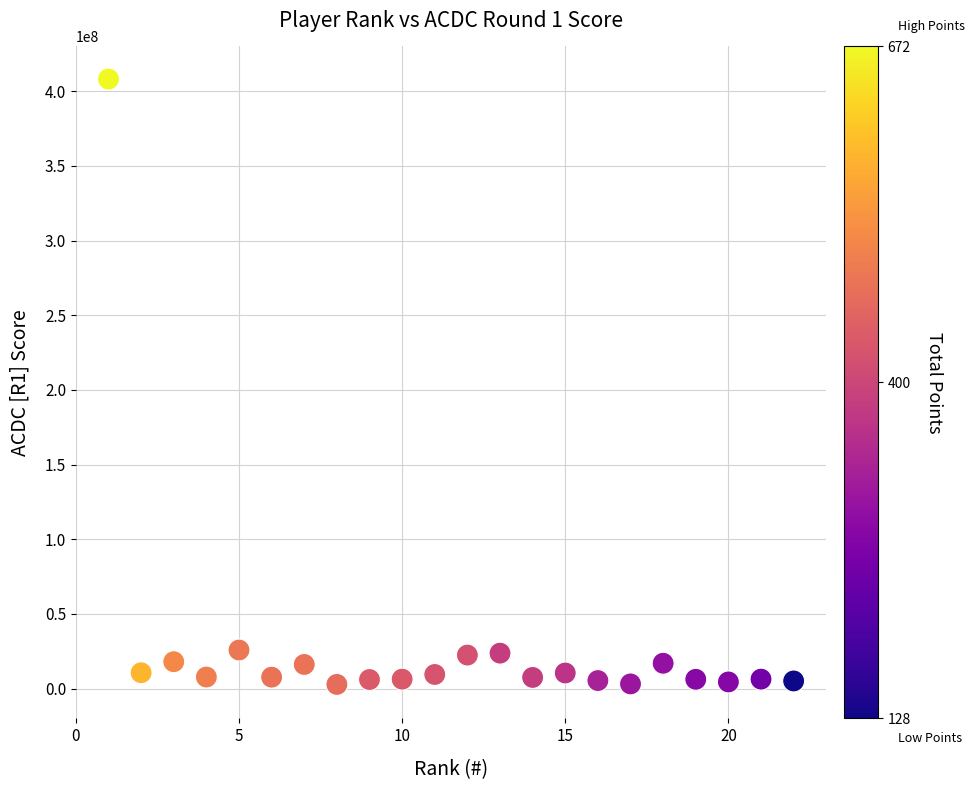

What is the range of X values (max minus min)?

21